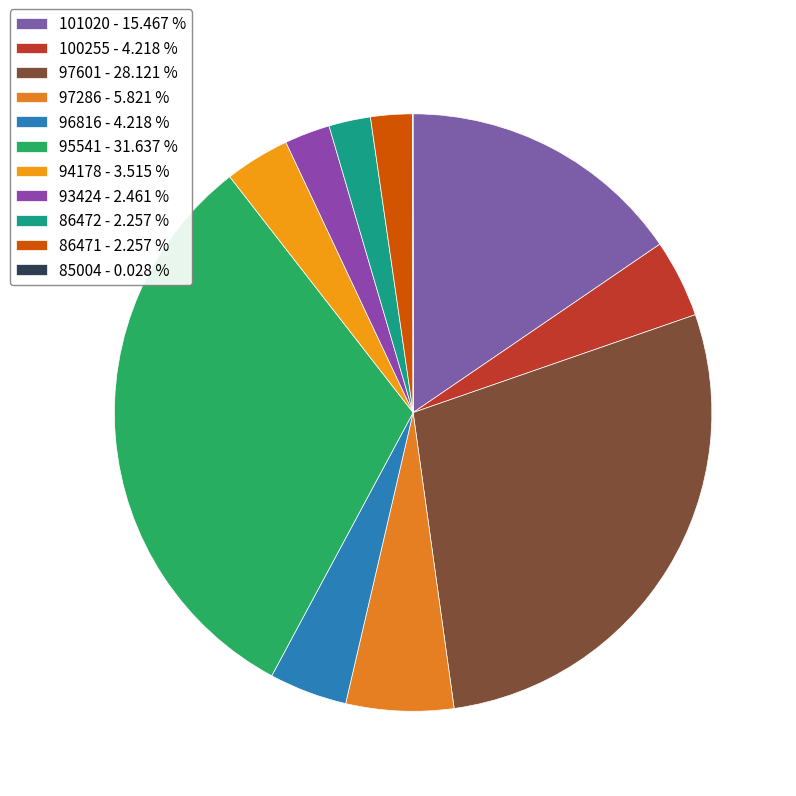

Is there any slice that represents more than half of the pie?

No